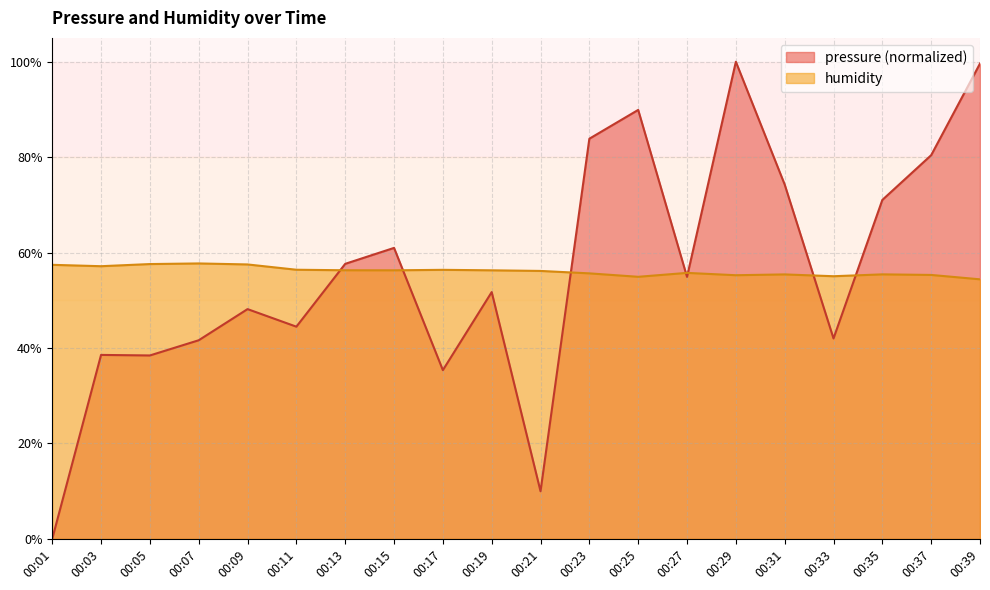

Rank the series by their average value, from highest to lowest.

pressure, humidity